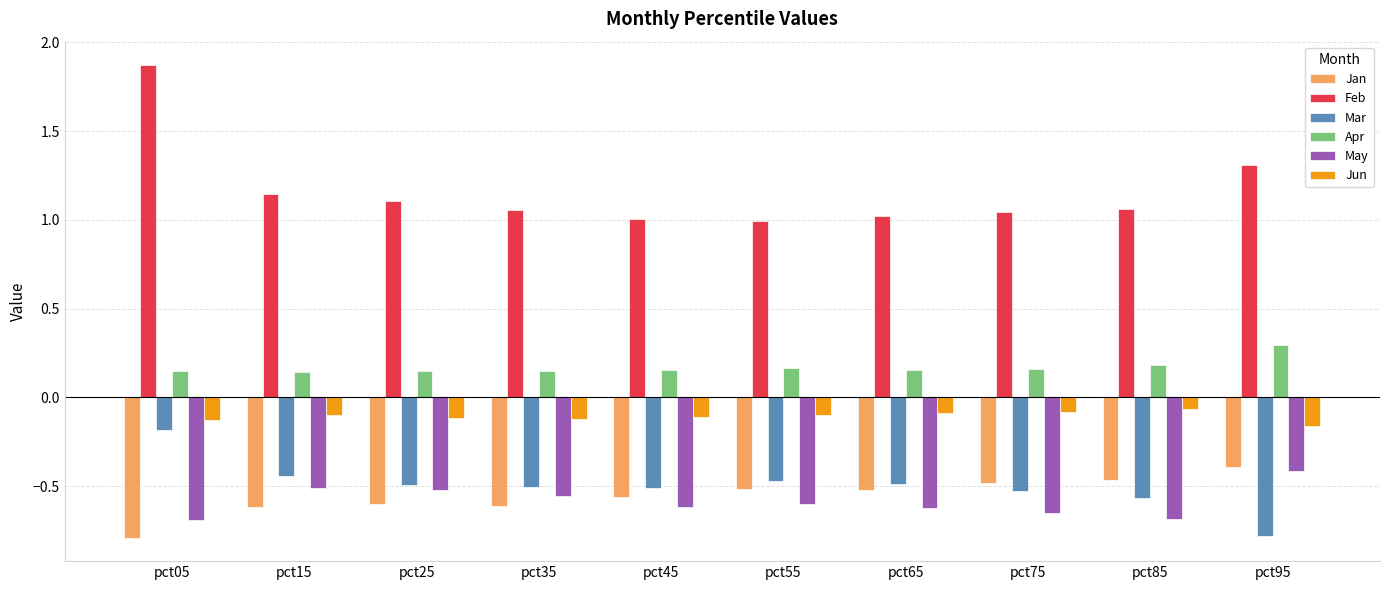

How many Apr values are between 0 and 1?

10